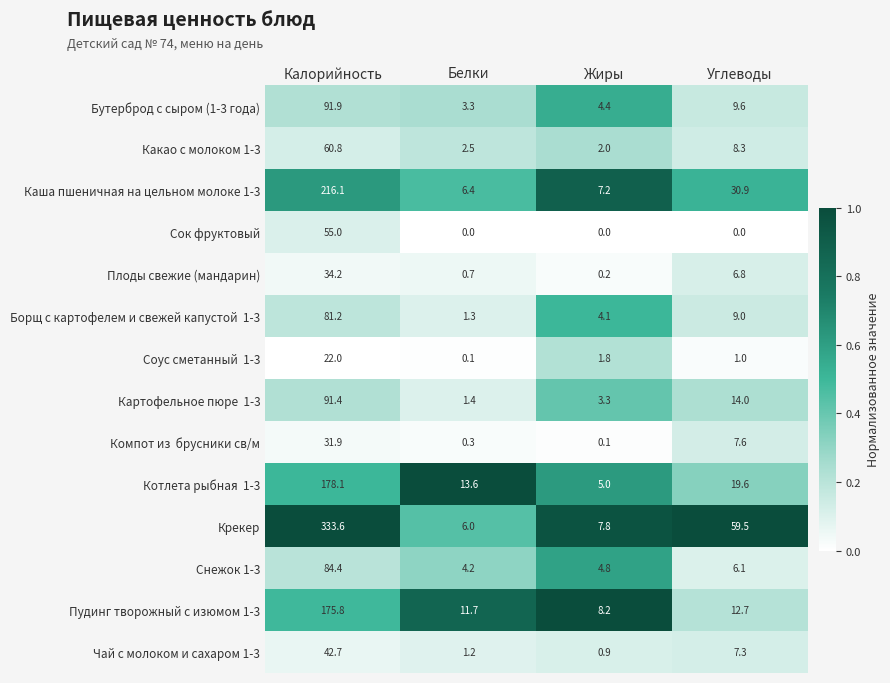

Which series changed the most between Калорийность and Белки?

Крекер